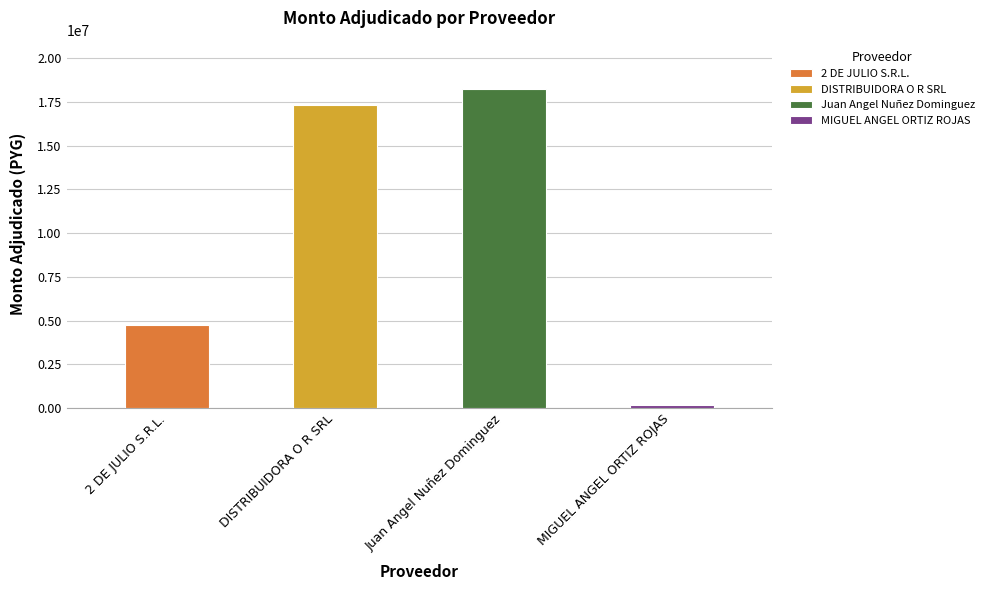

What is the average value?

10126745